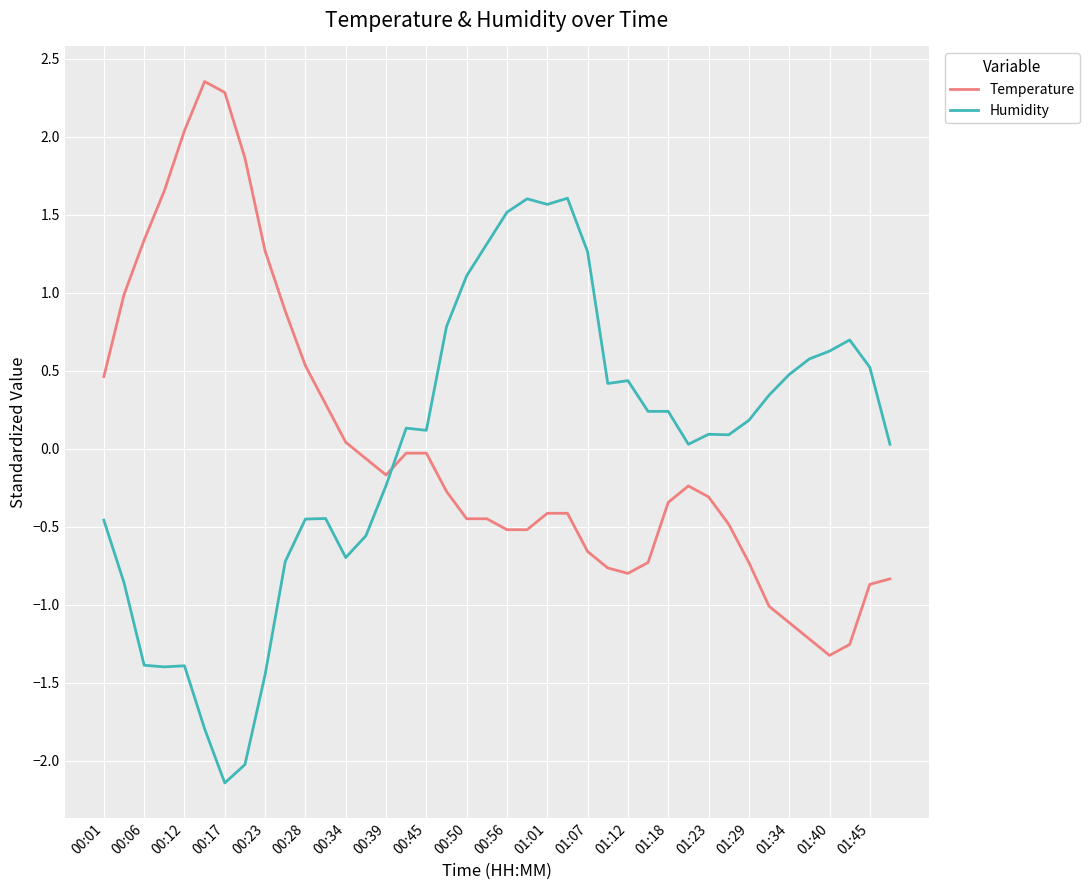

What is the difference between the maximum and minimum values in the Temperature series?

3.7